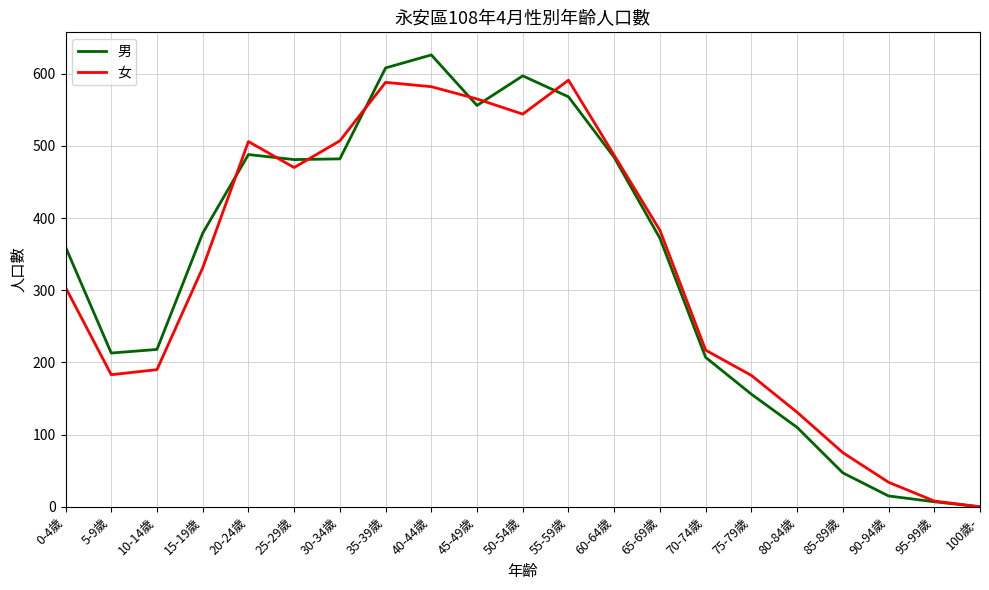

List the series in order of their peak value, lowest first.

女, 男